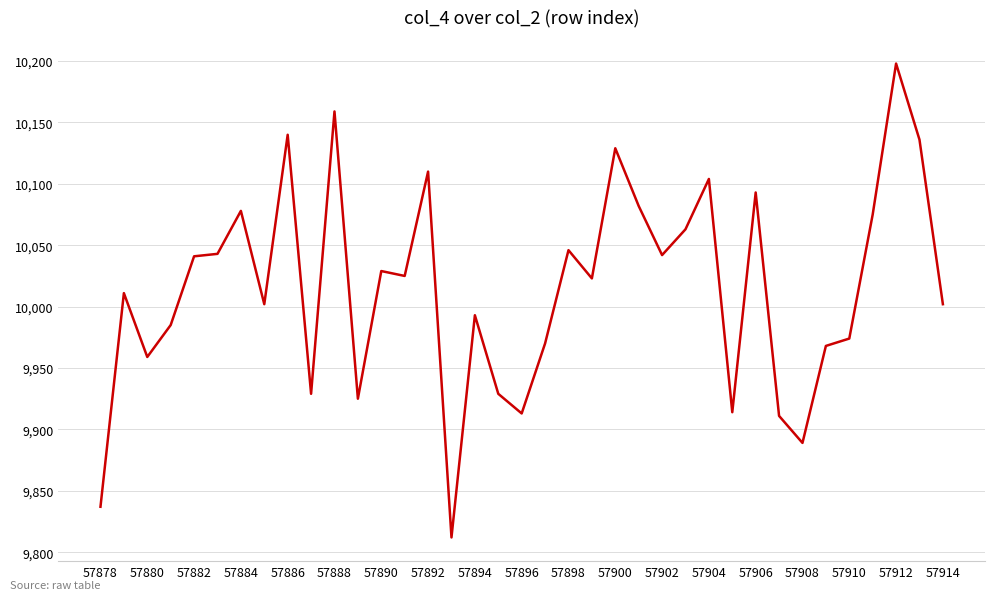

What is the greatest value displayed?

10198